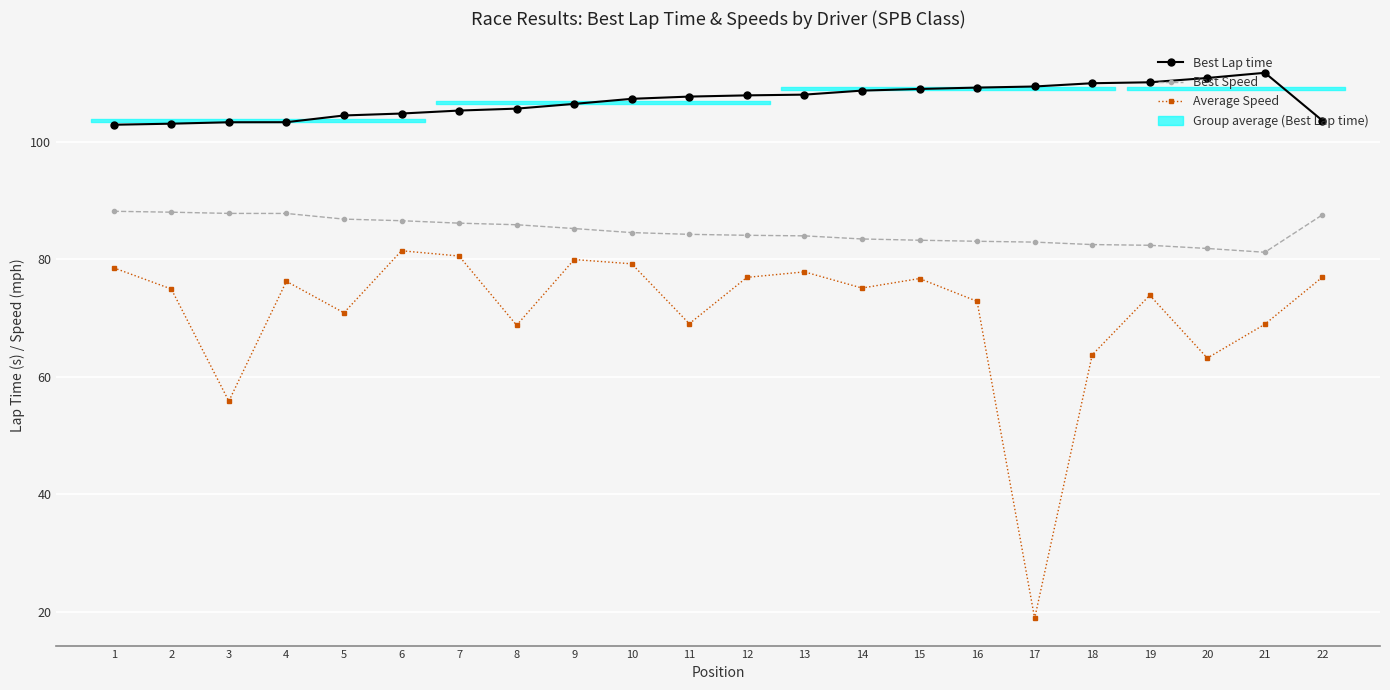

At which label does Best Speed first exceed 84?

1